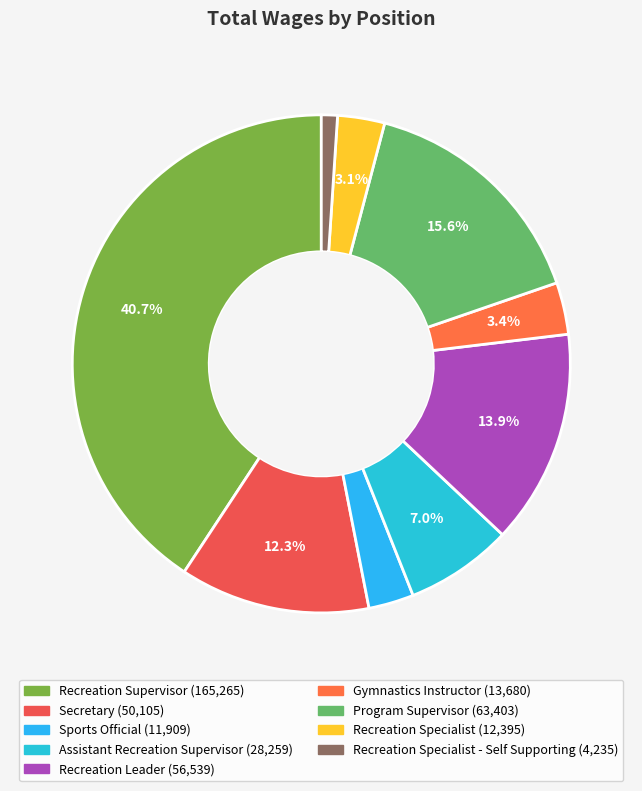

Count the number of slices in the pie.

9